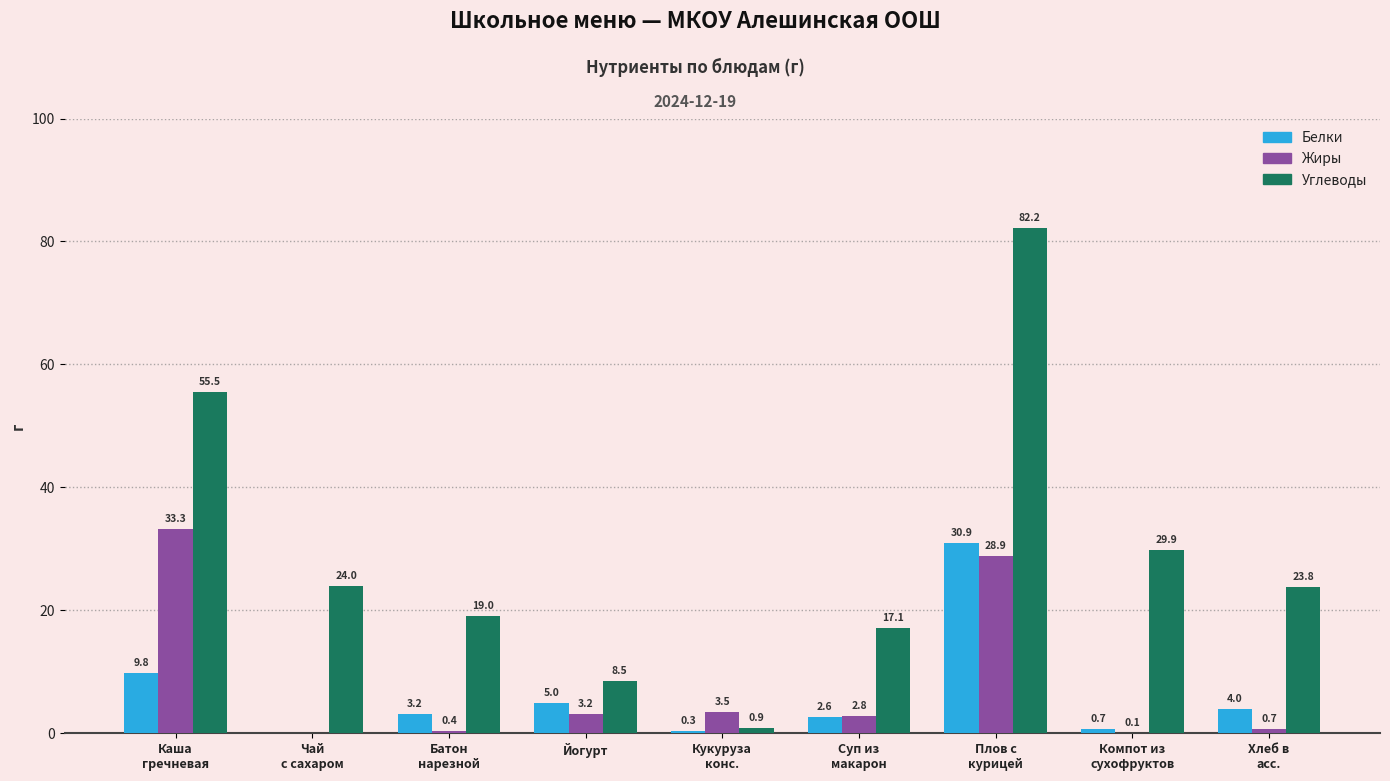

Which category has the highest value across all series?

Плов с
курицей